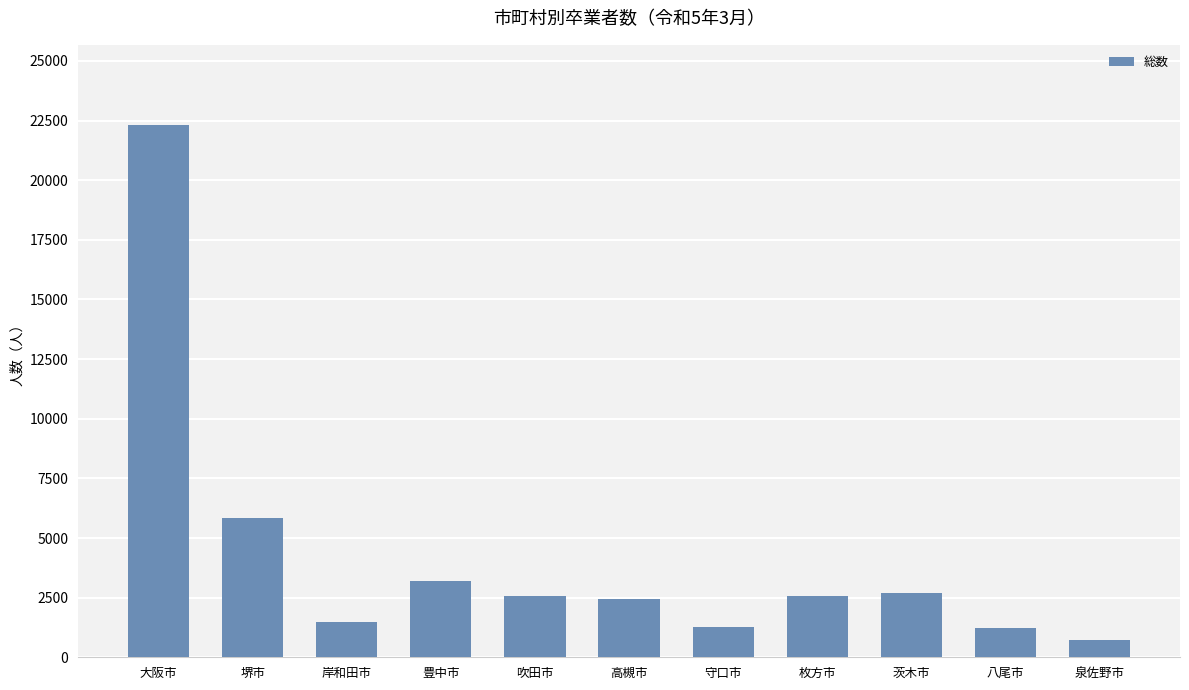

What is the label of the 8th bar from the right?

豊中市